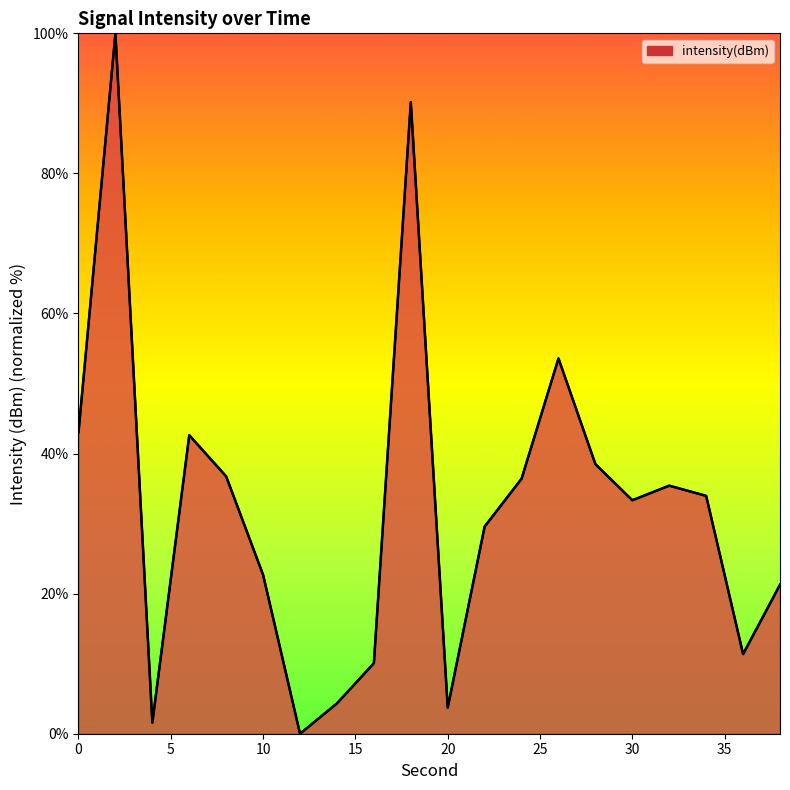

What is the difference between the maximum and minimum values?

100.0